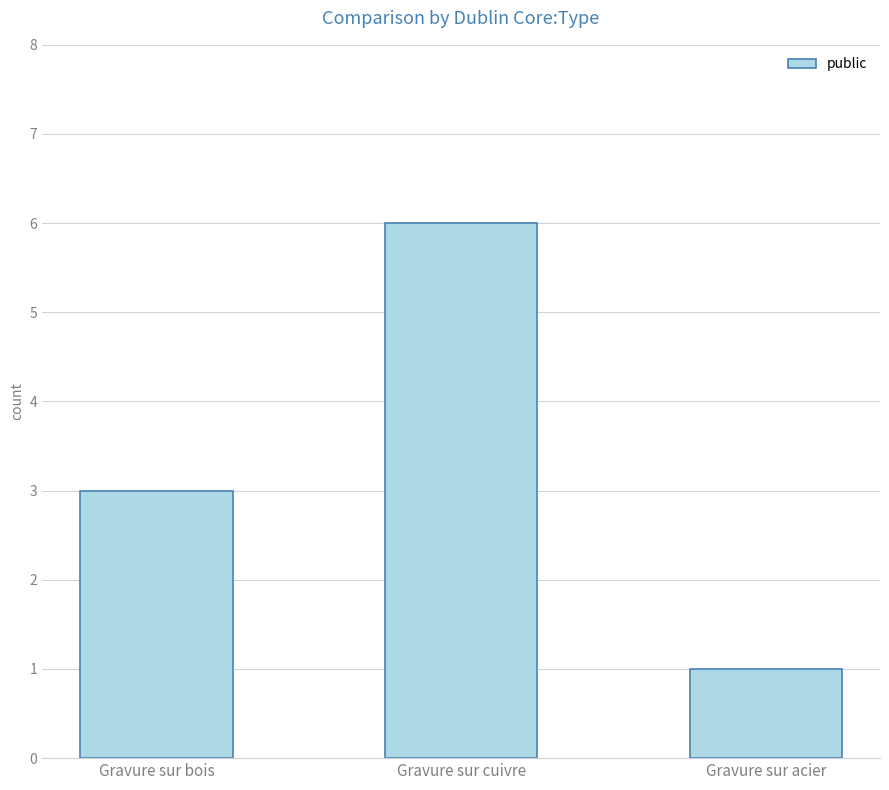

What is the change in value from Gravure sur bois to Gravure sur acier?

-2